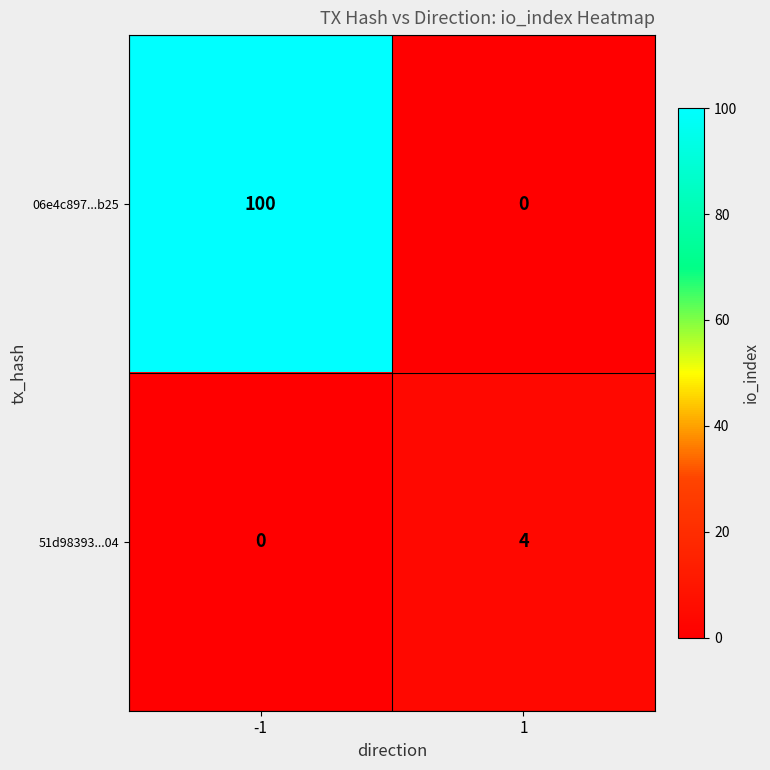

What is the sum of the 51d98393...04 values at -1 and 1?

4